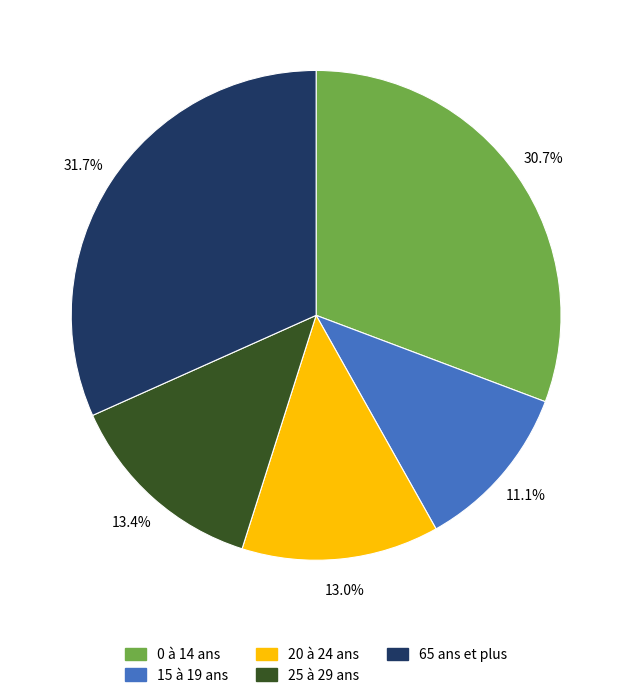

How many slices are in this pie chart?

5